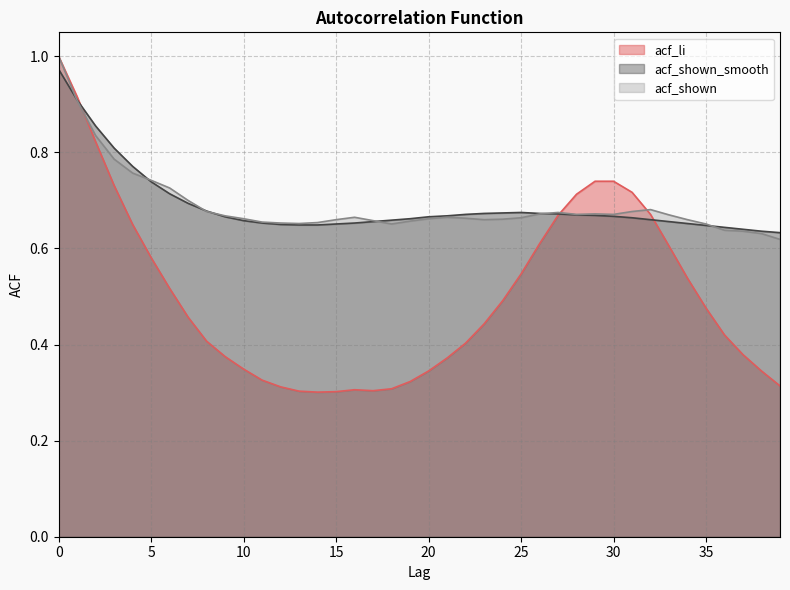

At which category does the chart reach its minimum across all series?

14